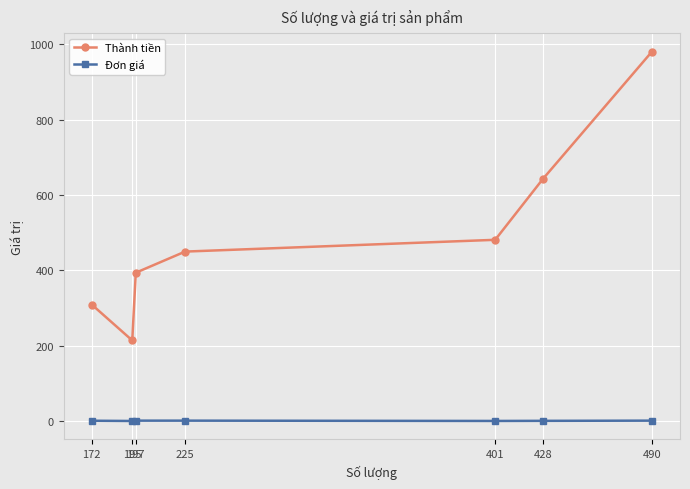

True or false: Đơn giá and Thành tiền intersect in this chart.

False